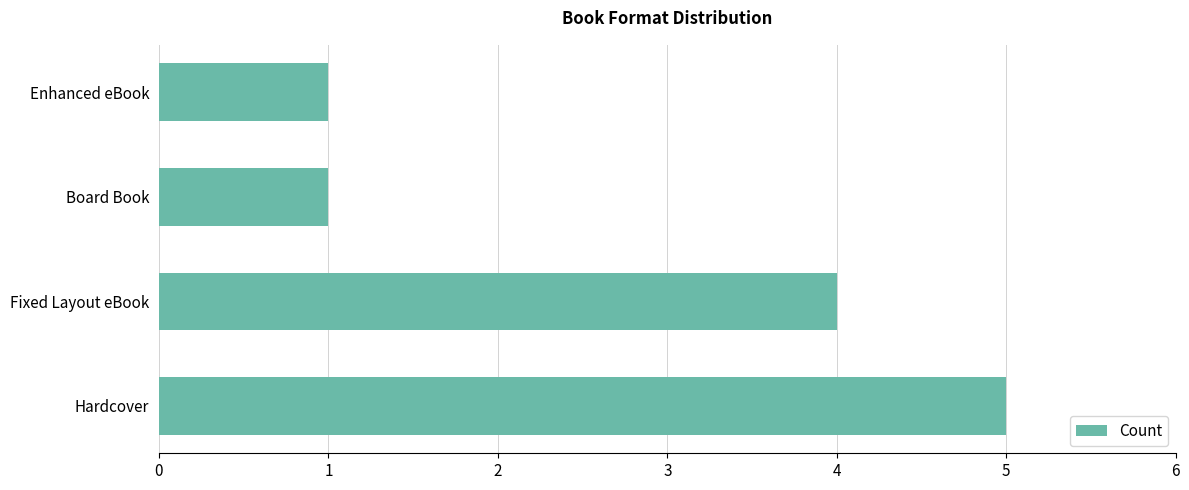

At which category does the chart reach its peak across all series?

Hardcover